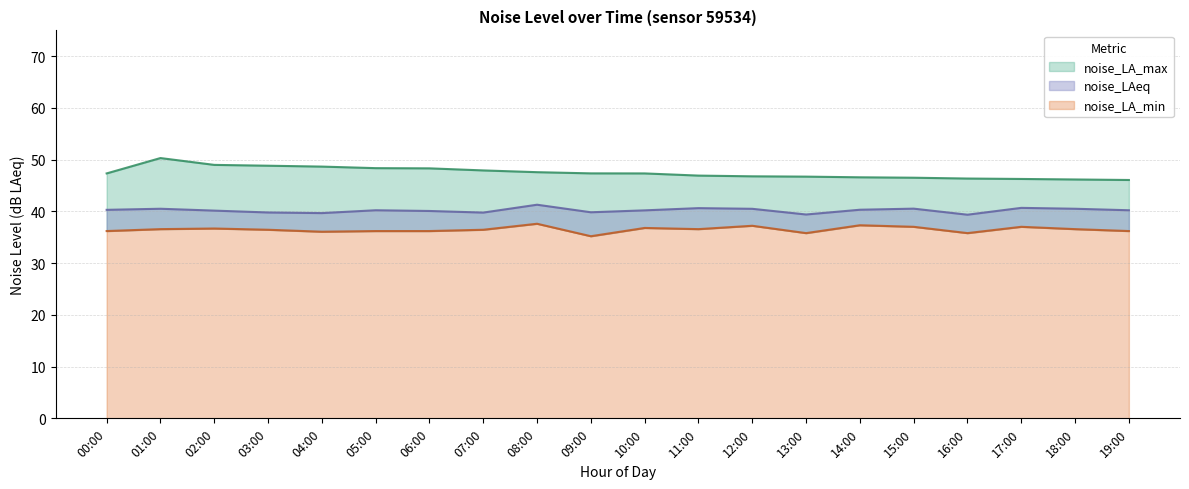

What is the label of the 18th point from the left?

17:00